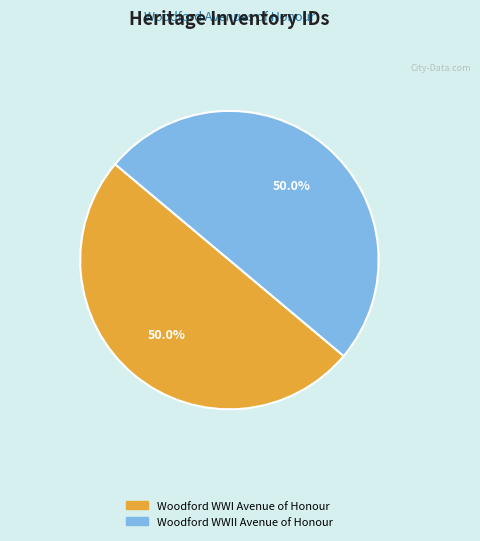

Approximately how many times larger is the value at Woodford WWII Avenue of Honour compared to Woodford WWI Avenue of Honour?

1.0